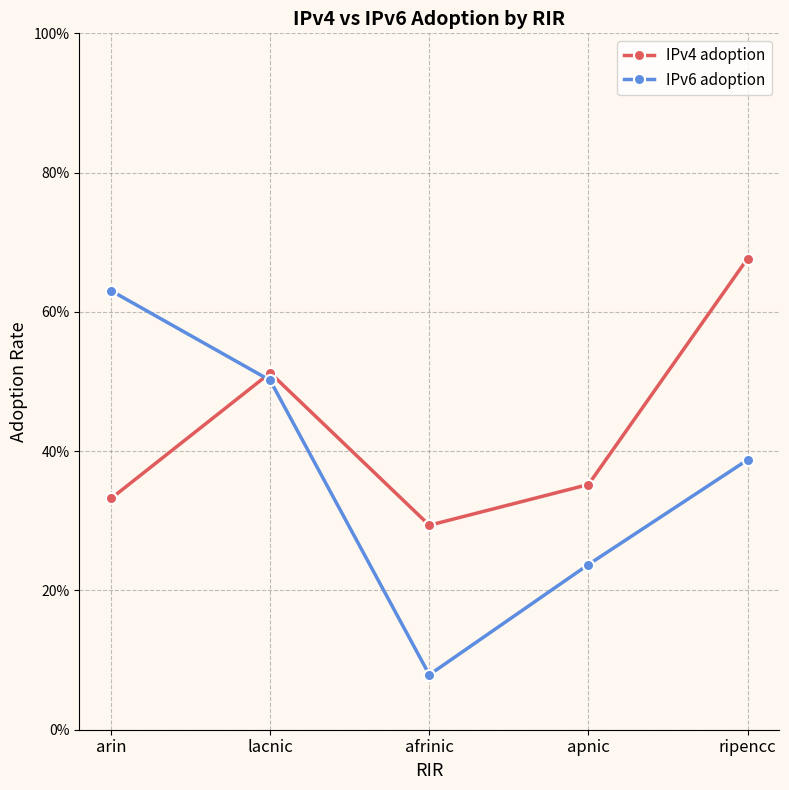

List the labels in order of IPv6 adoption value, smallest first.

afrinic, apnic, ripencc, lacnic, arin